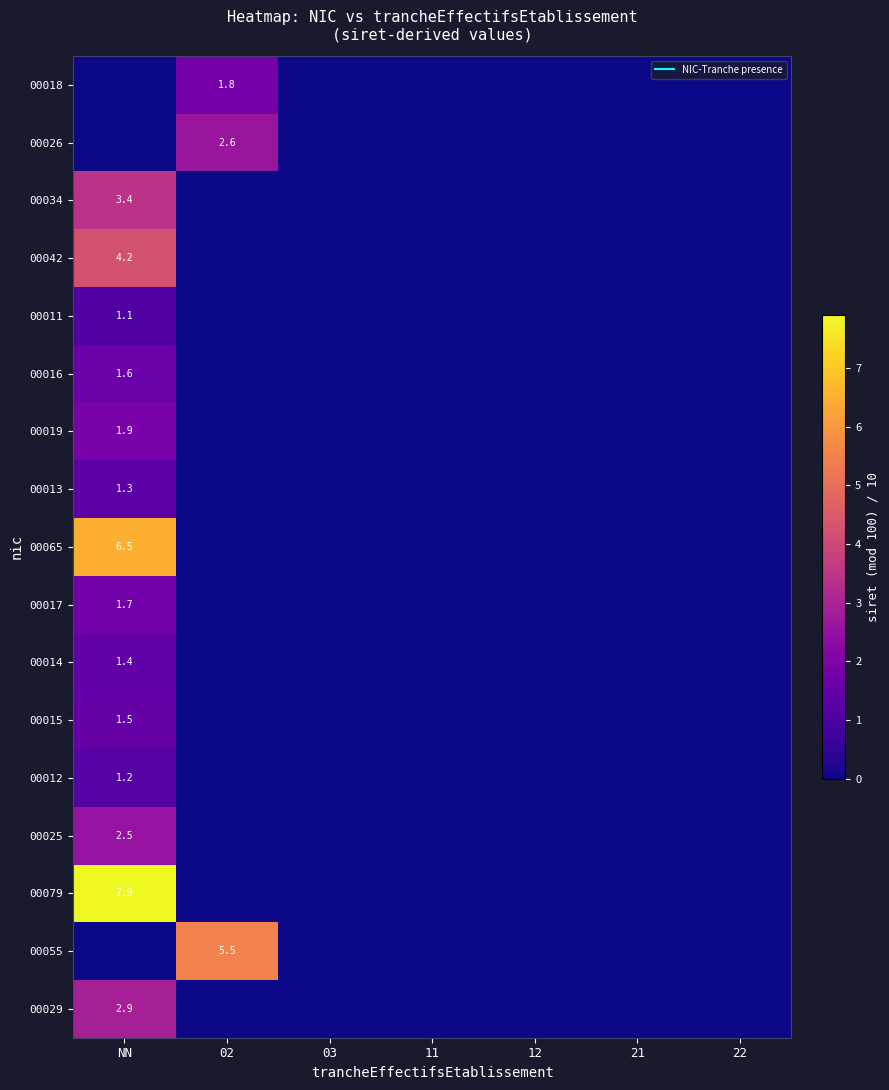

What is the difference between the maximum and minimum values in the 00011 series?

1.1